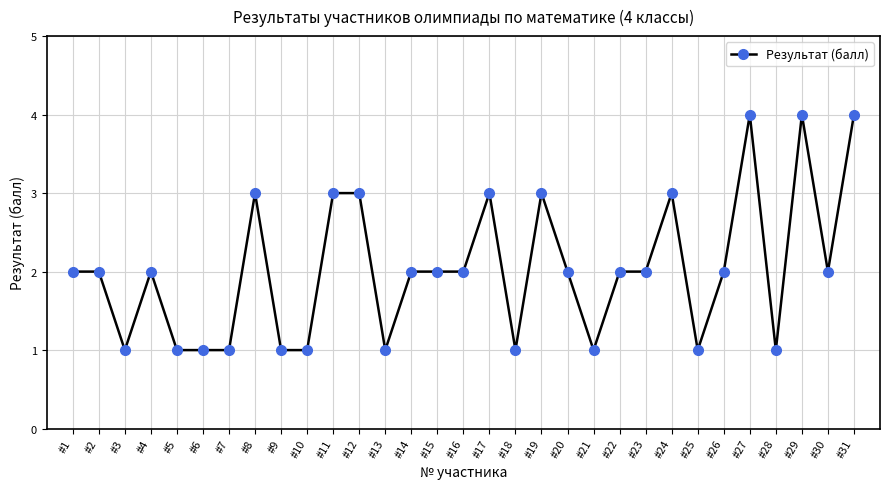

Count the values in the range 1 to 3.

28